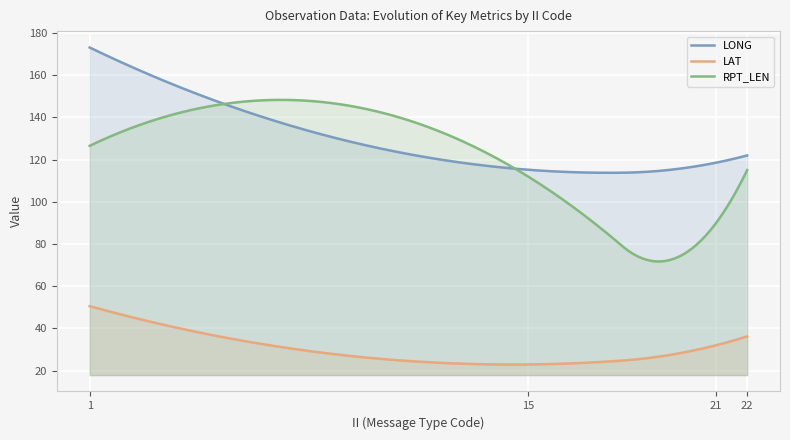

What is the smallest value displayed?

22.9